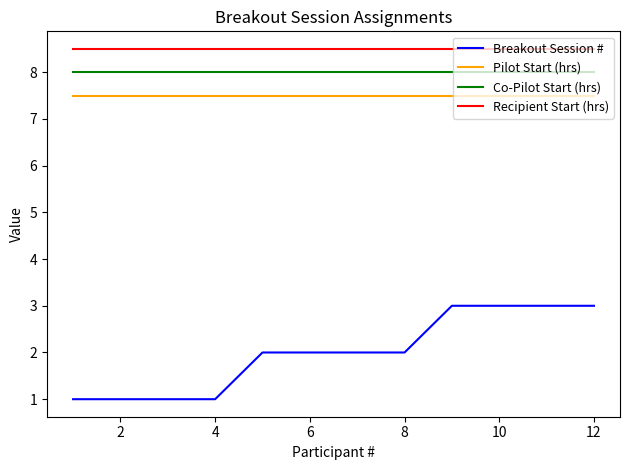

Count the number of data series in this chart.

4